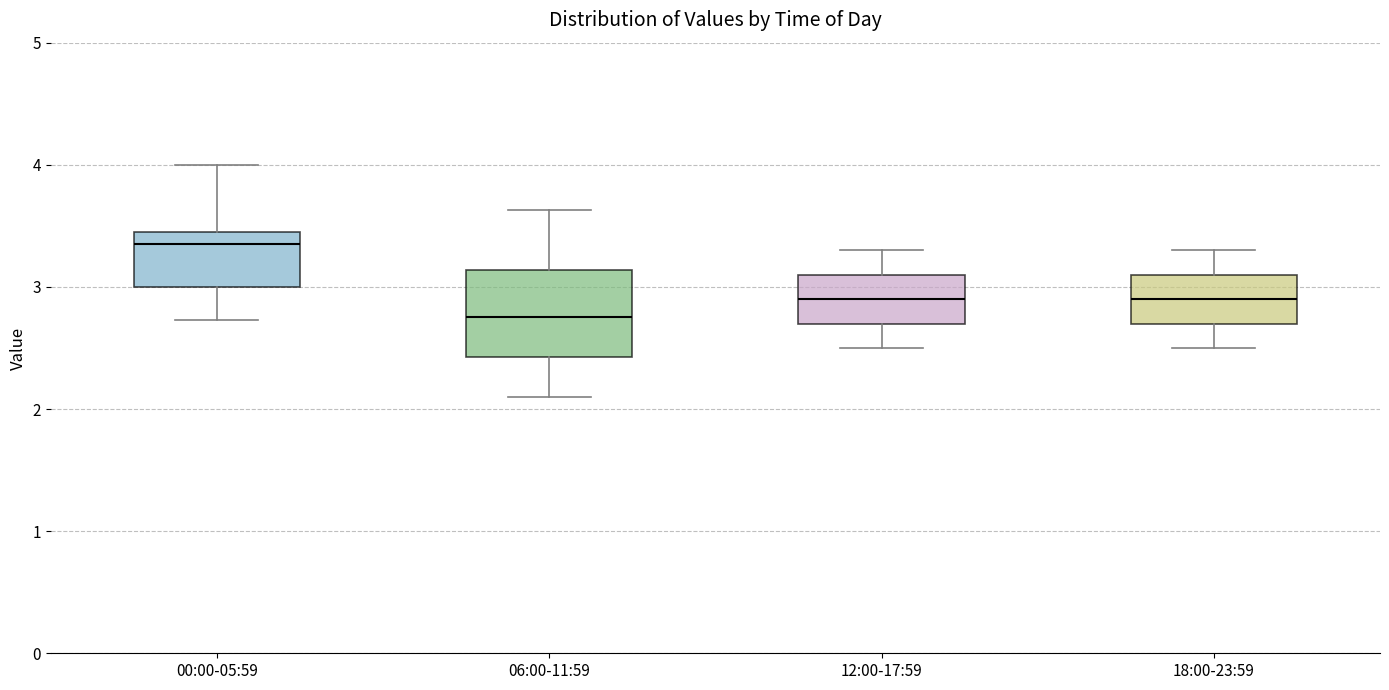

Where does the upper whisker of the box for 12:00-17:59 end on the y-axis? The values are not printed on the chart, so give them approximately, as read against the axis.

3.3